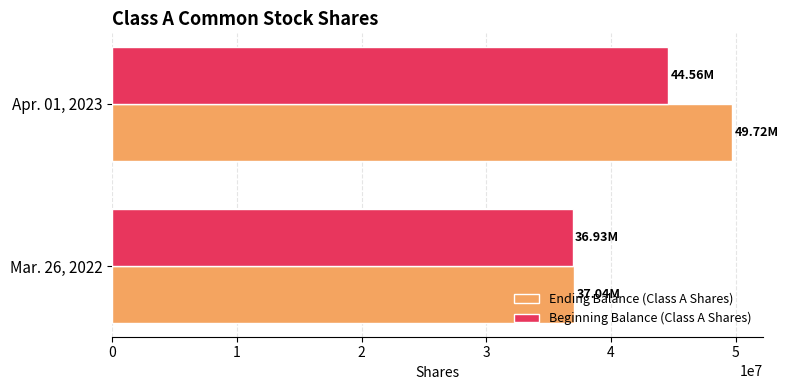

Which series changed the most between Mar. 26, 2022 and Apr. 01, 2023?

Ending Balance (Class A Shares)